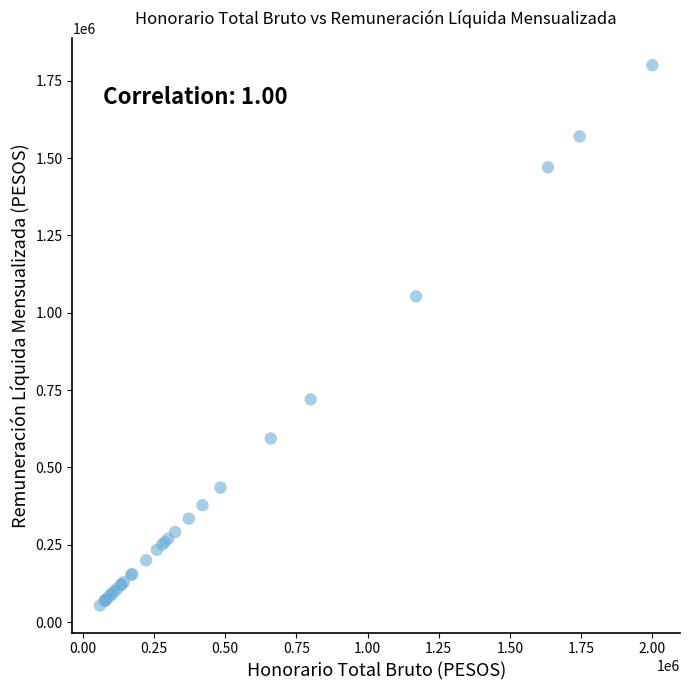

What Y value in the scatter plot is closest to 927000?

1053000